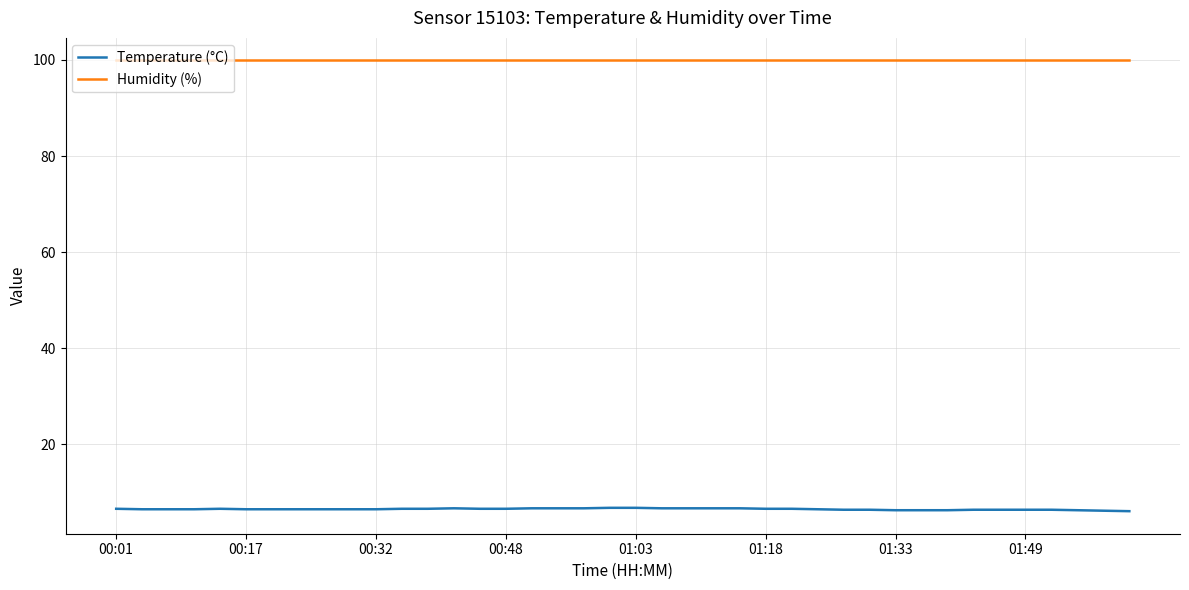

How many lines are shown in the chart?

2